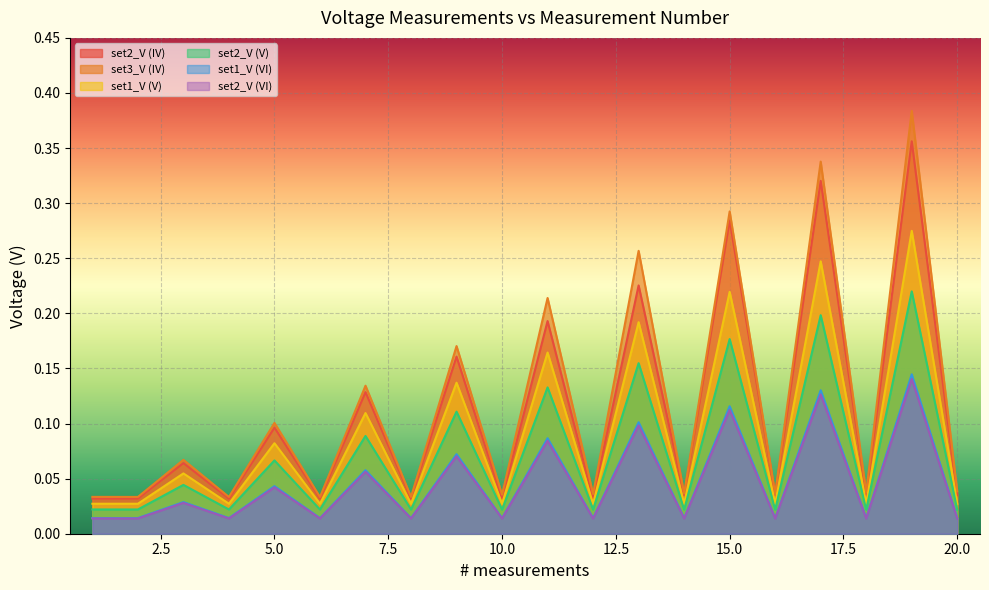

Which series changed the most between 2 and 7?

set3_V (IV)